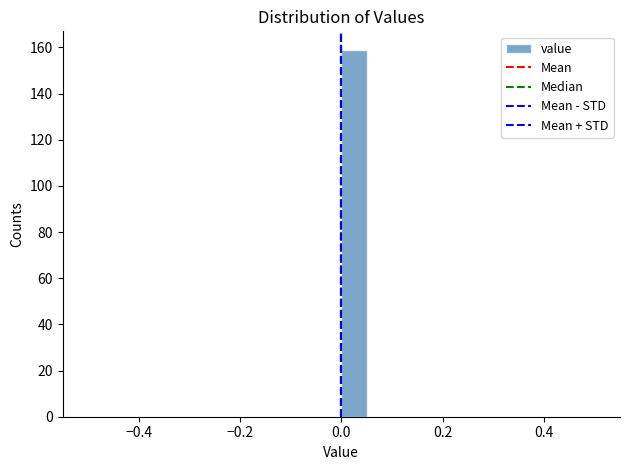

Read against the x-axis, roughly where is the centre of the tallest bar?

0.02